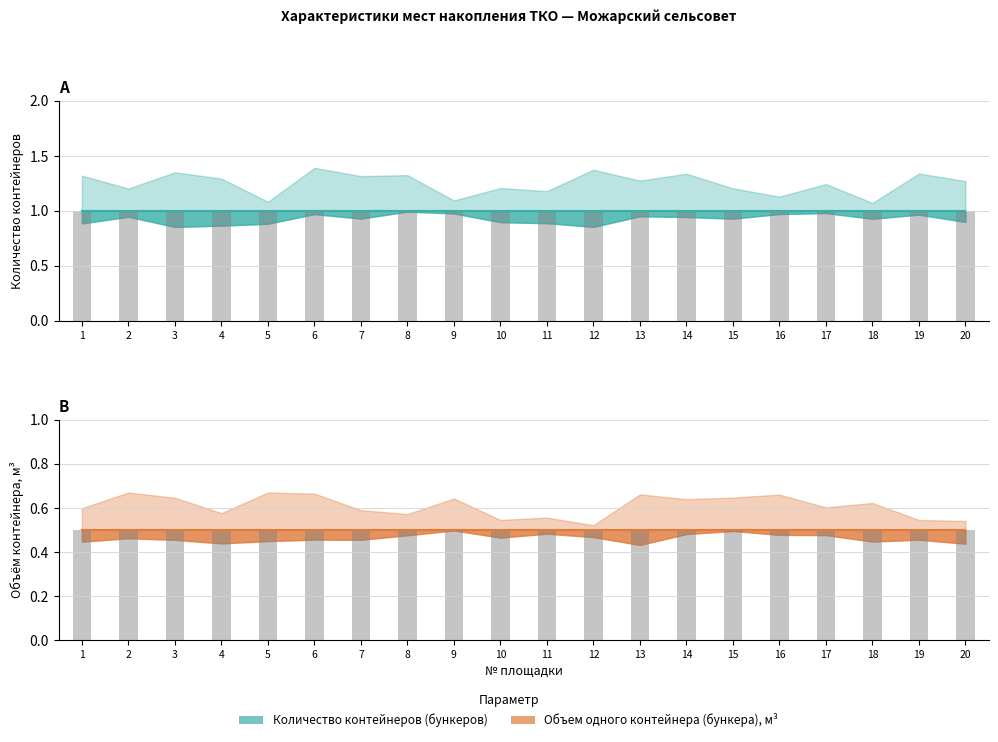

Is it true that Объем одного контейнера (бункера), м3 equals 0.8 at 17?

False